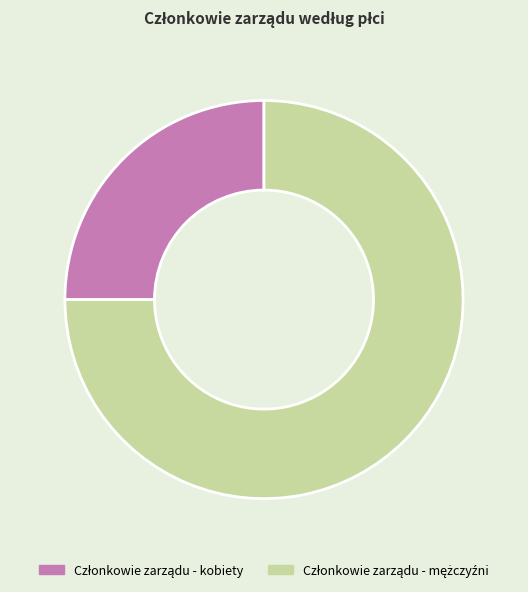

Does any single category account for the majority?

Yes